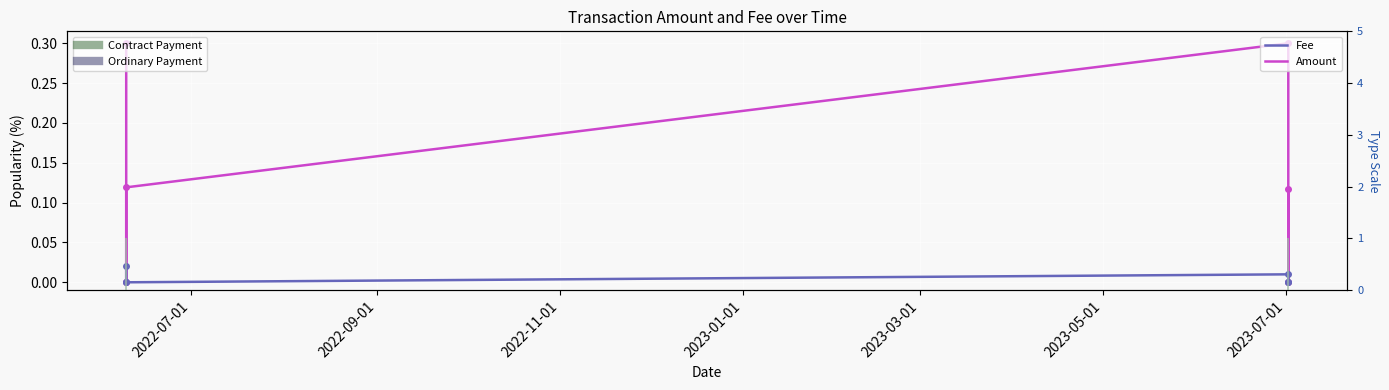

Is the value of Fee at 2022-11-01 greater than the value of Amount at 2022-07-01?

No